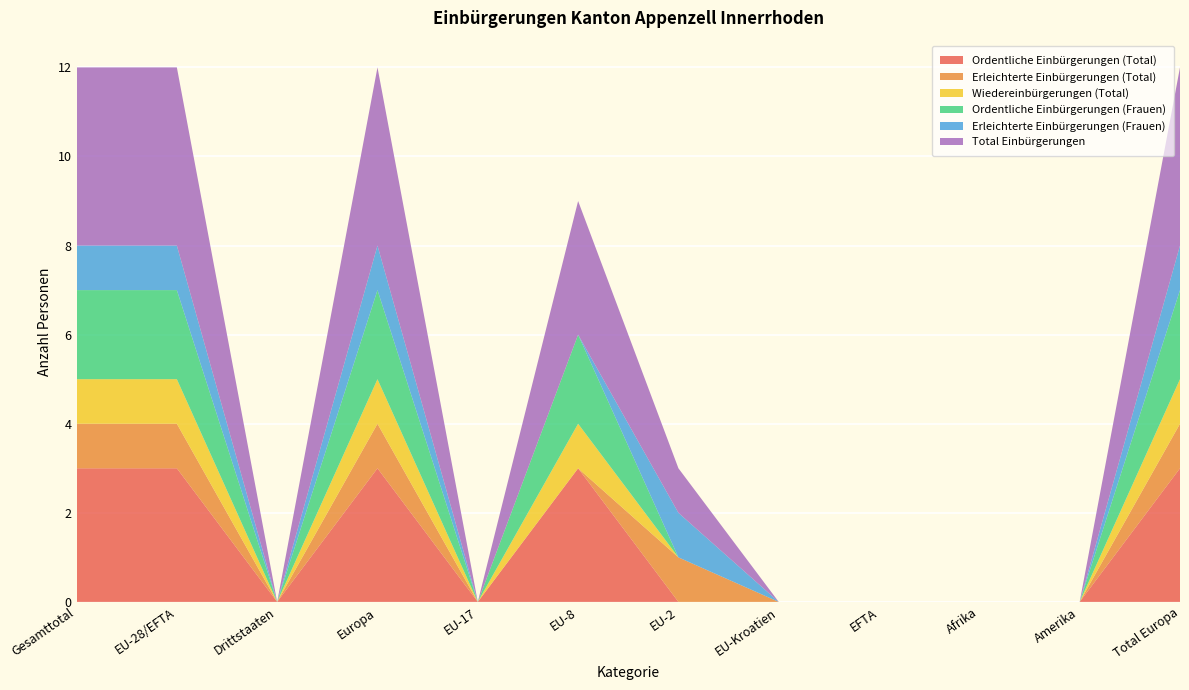

Reading left to right, extract all data points from this chart.

Ordentliche Einbürgerungen (Total): 3	3	0	3	0	3	0	0	0	0	0	3
Erleichterte Einbürgerungen (Total): 1	1	0	1	0	0	1	0	0	0	0	1
Wiedereinbürgerungen (Total): 1	1	0	1	0	1	0	0	0	0	0	1
Ordentliche Einbürgerungen (Frauen): 2	2	0	2	0	2	0	0	0	0	0	2
Erleichterte Einbürgerungen (Frauen): 1	1	0	1	0	0	1	0	0	0	0	1
Total Einbürgerungen: 4	4	0	4	0	3	1	0	0	0	0	4